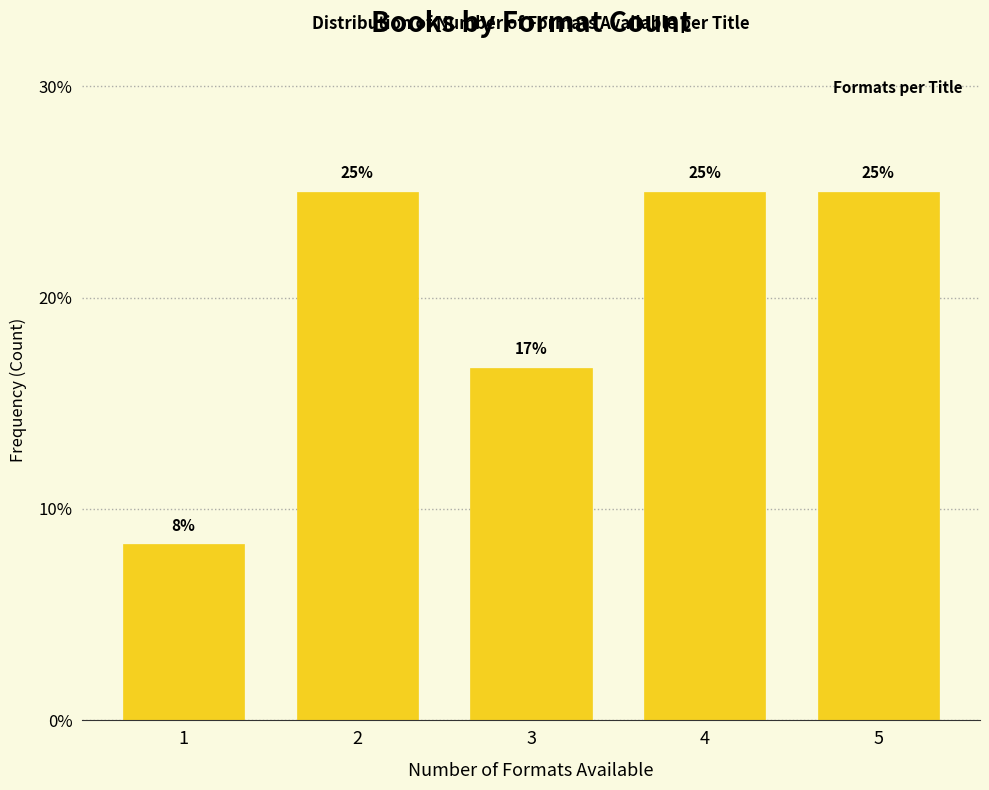

What is the minimum value shown in the chart?

8.3